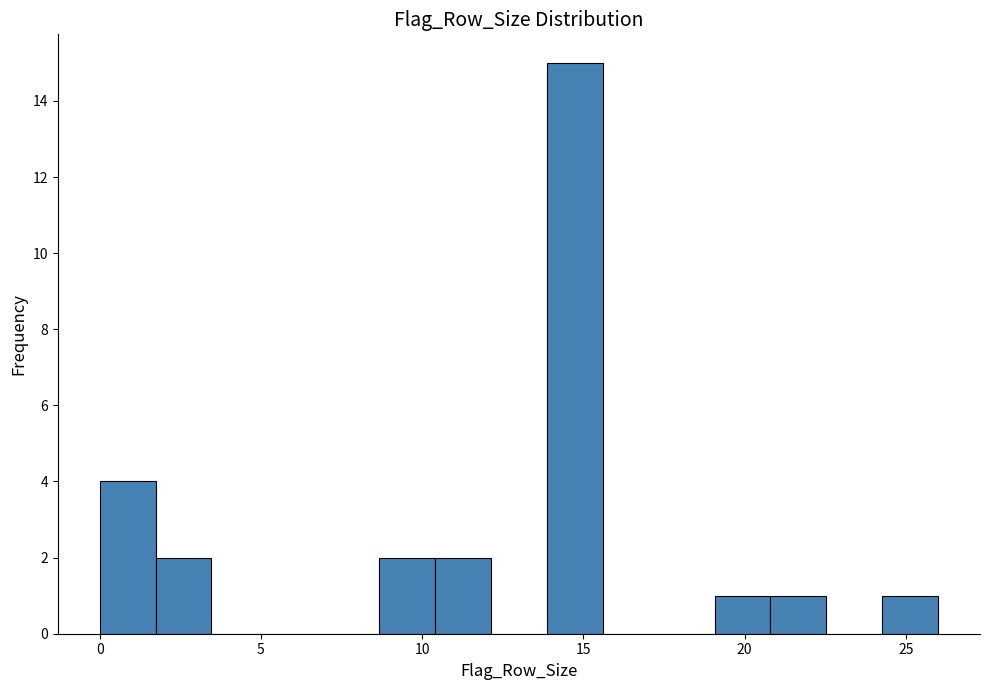

Around what value on the x-axis is the tallest bar? Give the approximate position of its centre, as read against the axis.

14.5